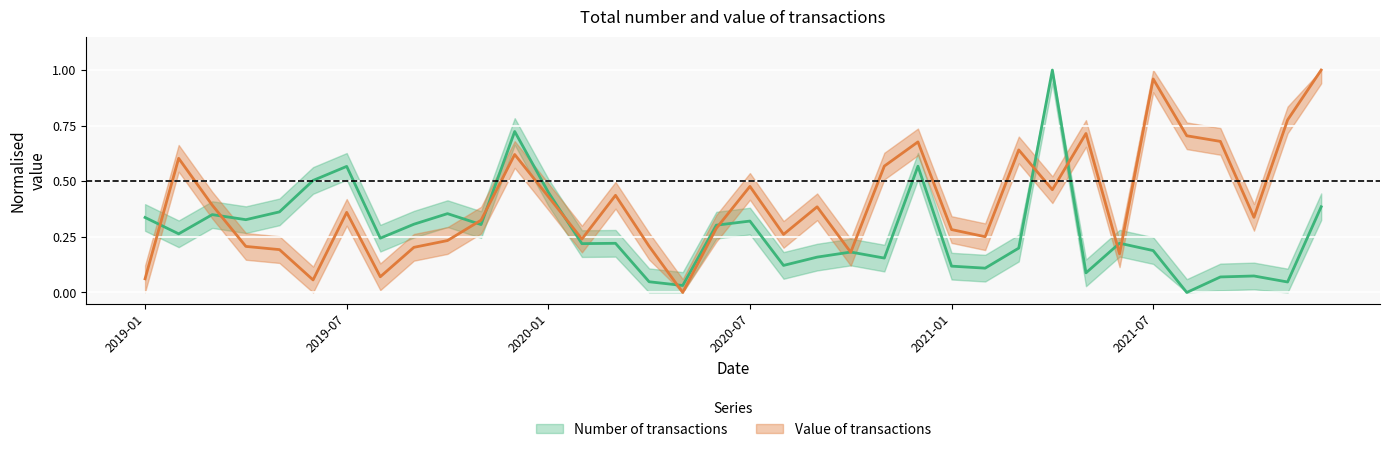

True or false: Number of transactions has more than 0 points higher than both neighbors.

True